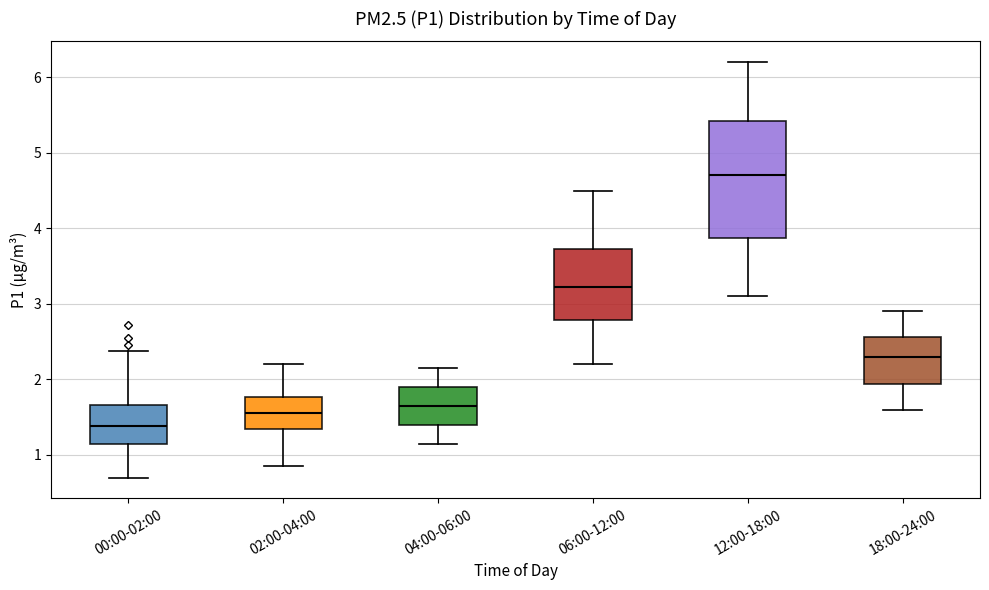

Comparing the boxes themselves (not the whiskers), which one is the tallest?

12:00-18:00